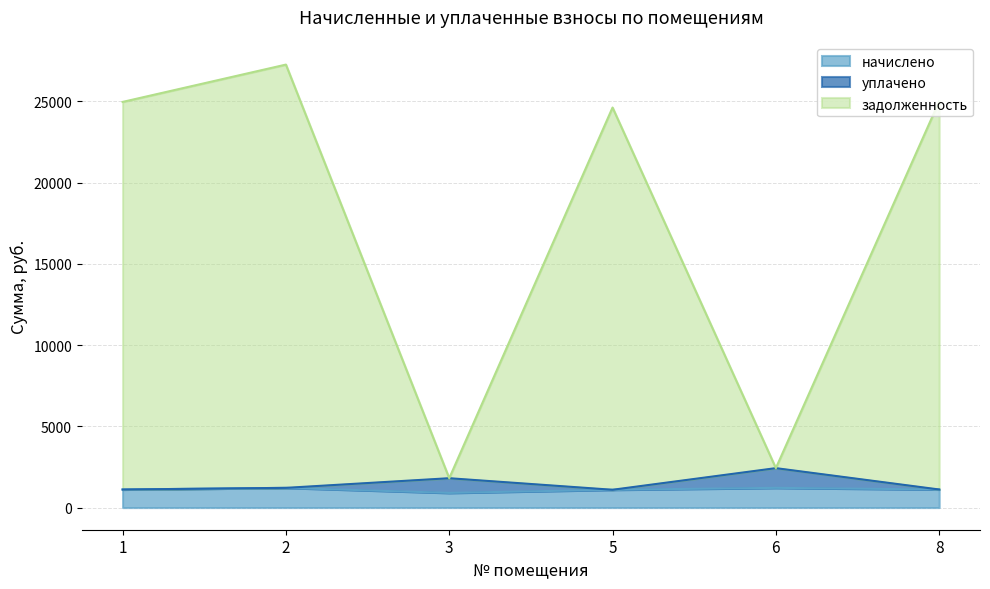

What is the difference between the second highest and second lowest values in the начислено series?

117.6